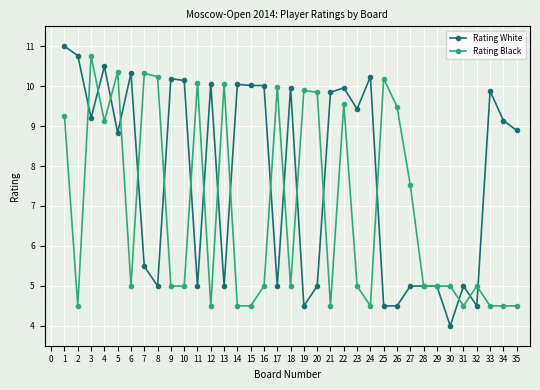

Which series has the largest total across all categories?

Rating White